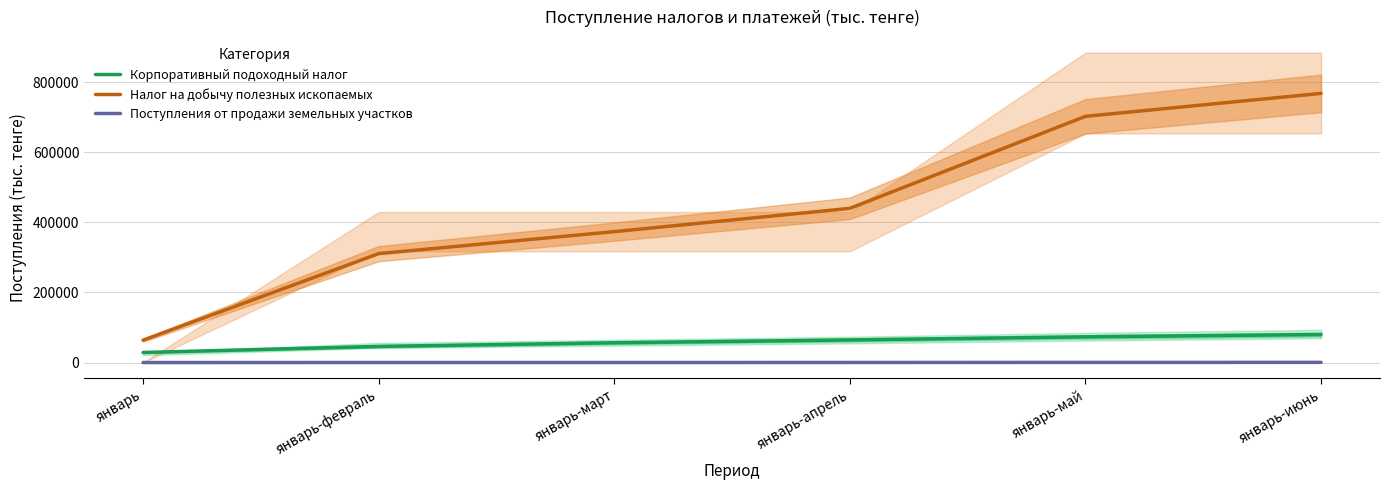

Which category has the lowest value across all series?

январь